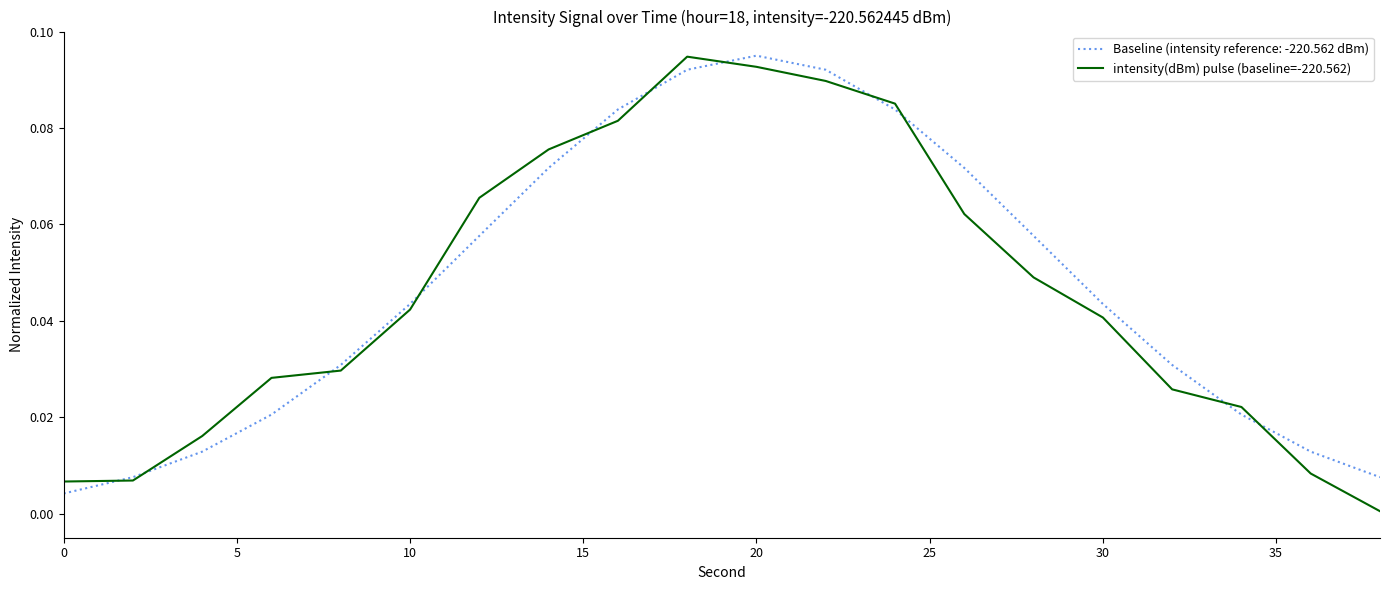

What are all the series names shown in the legend?

Baseline (intensity reference: -220.562 dBm), intensity(dBm) pulse (baseline=-220.562)